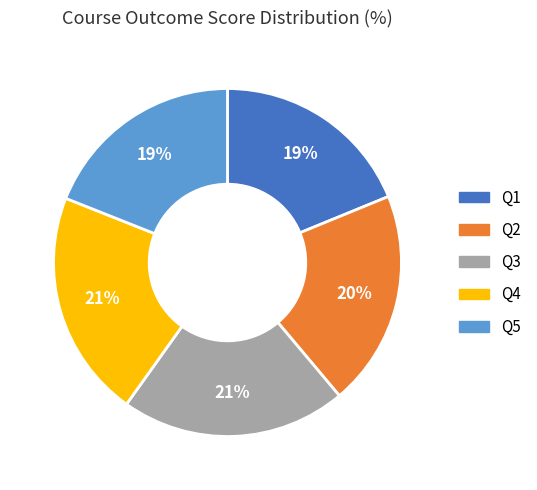

To the nearest percent, what portion does Q3 represent?

21%